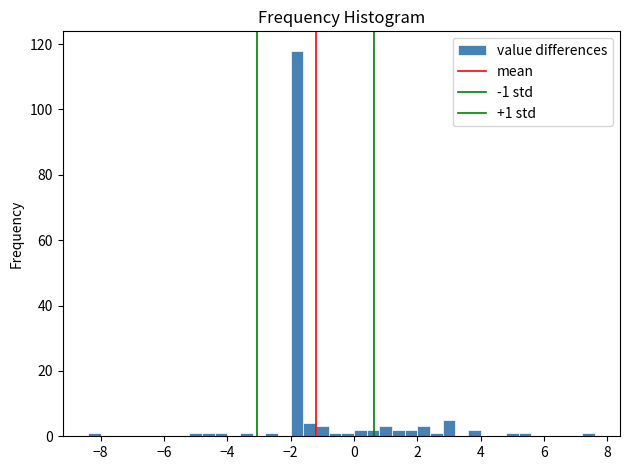

Read against the x-axis, roughly where is the centre of the tallest bar?

-1.8